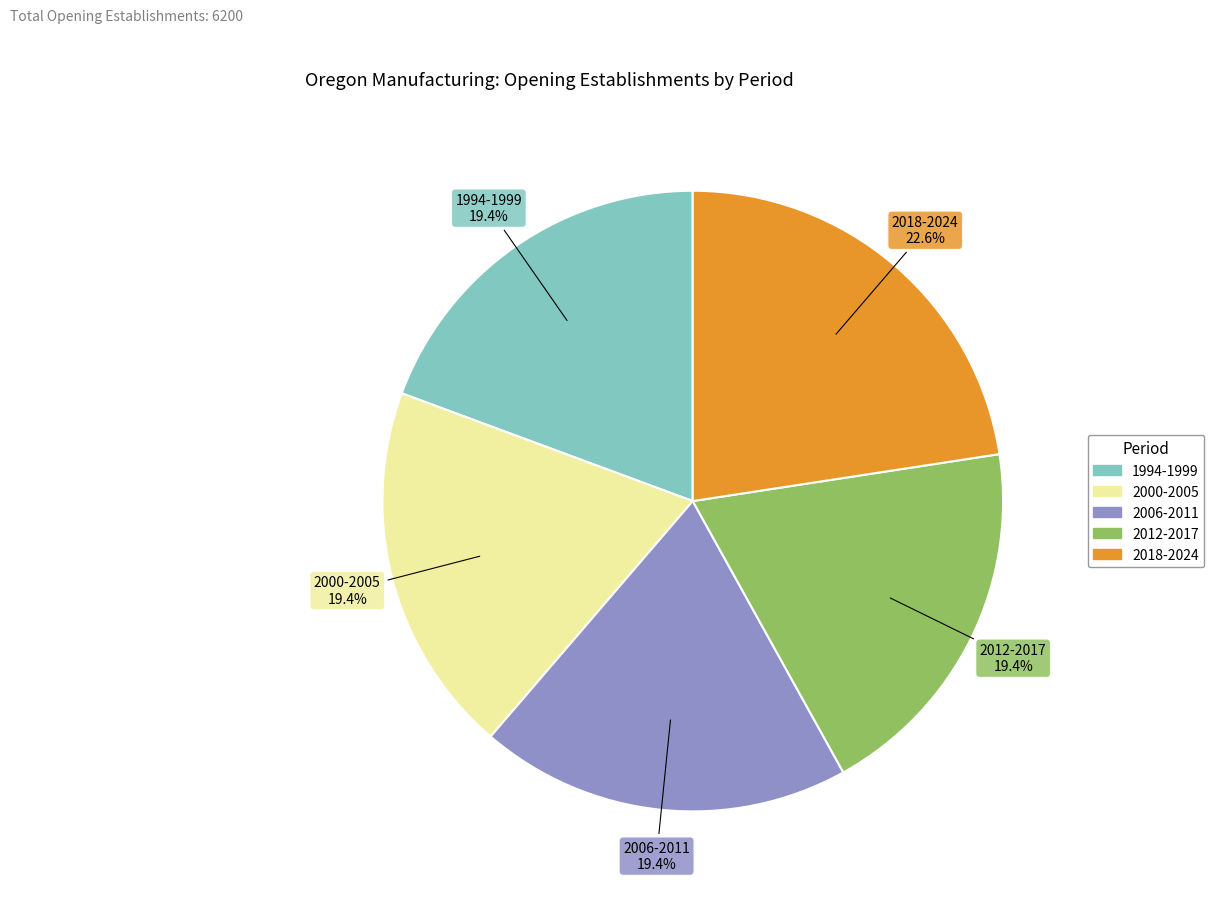

Is there a majority slice in this chart?

No